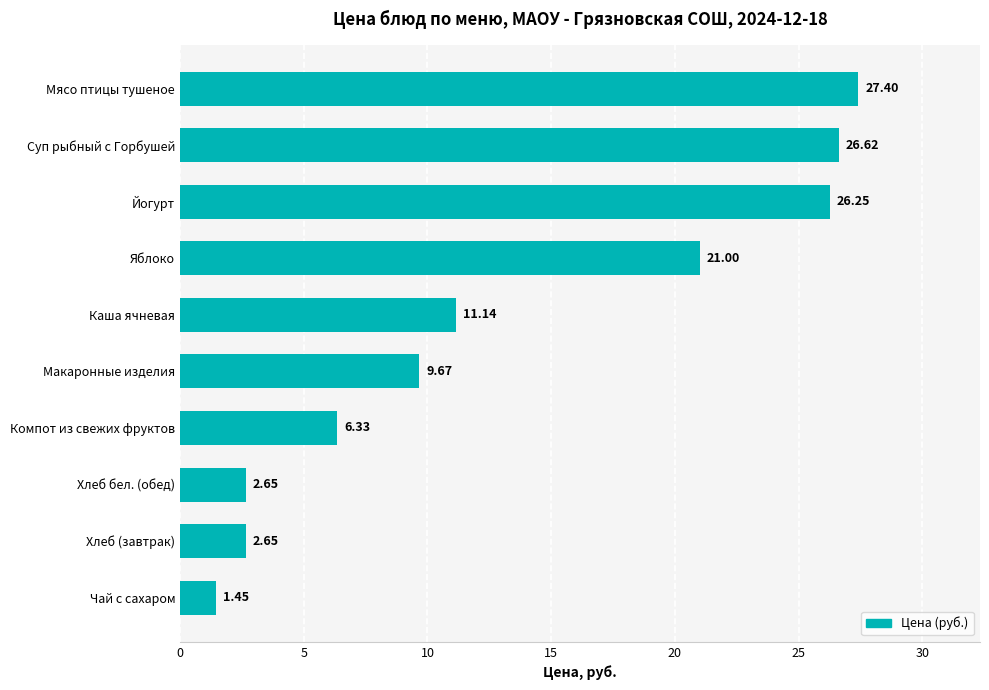

Which label corresponds to the smallest value in the chart?

Чай с сахаром